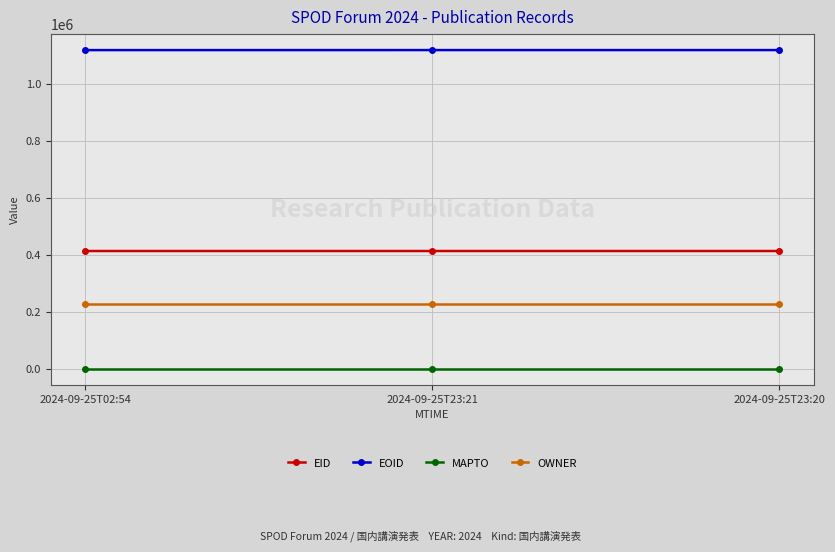

Is the value of OWNER at 2024-09-25T23:20 greater than the value of MAPTO at 2024-09-25T23:21?

Yes